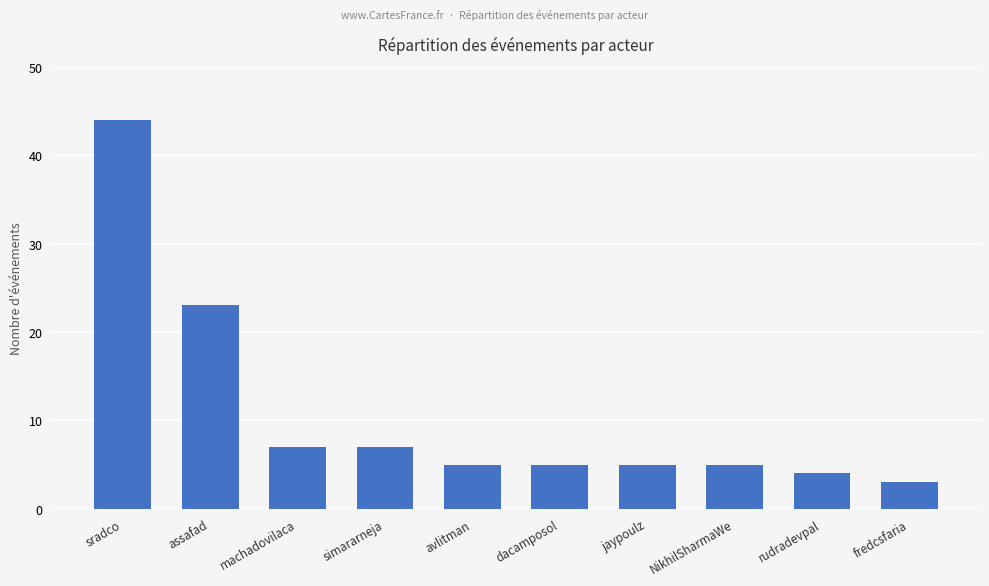

At which label does the data first exceed 5?

sradco